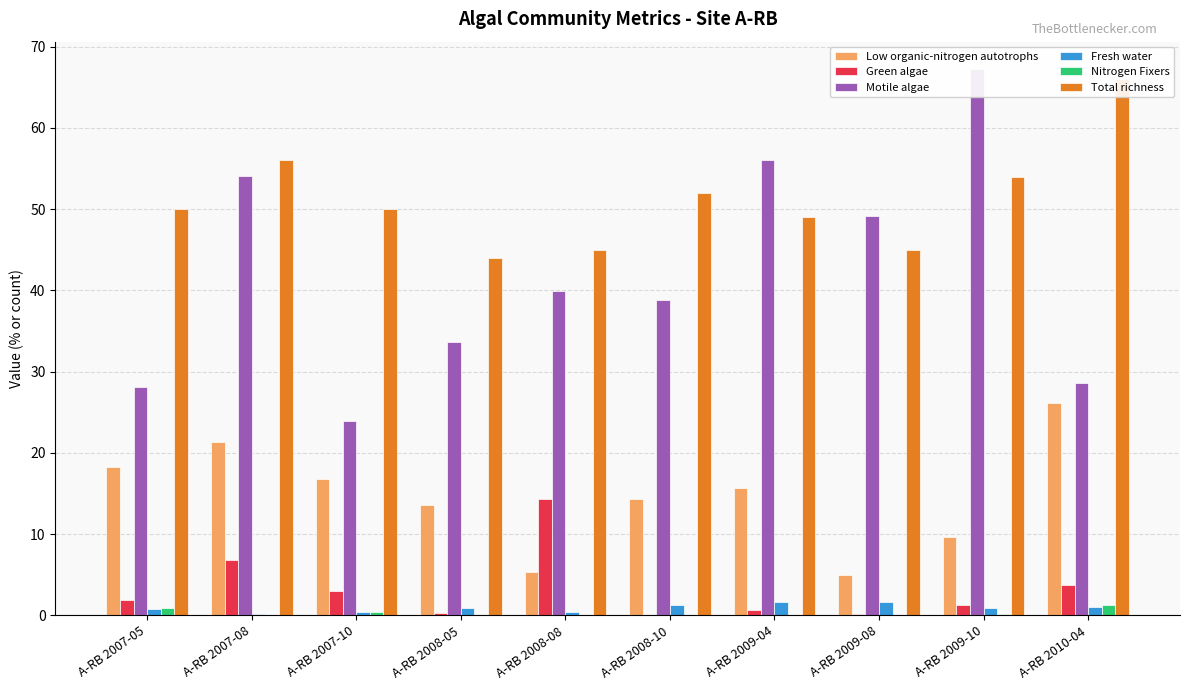

Which has a higher value, A-RB 2009-04 or A-RB 2007-08?

A-RB 2007-08